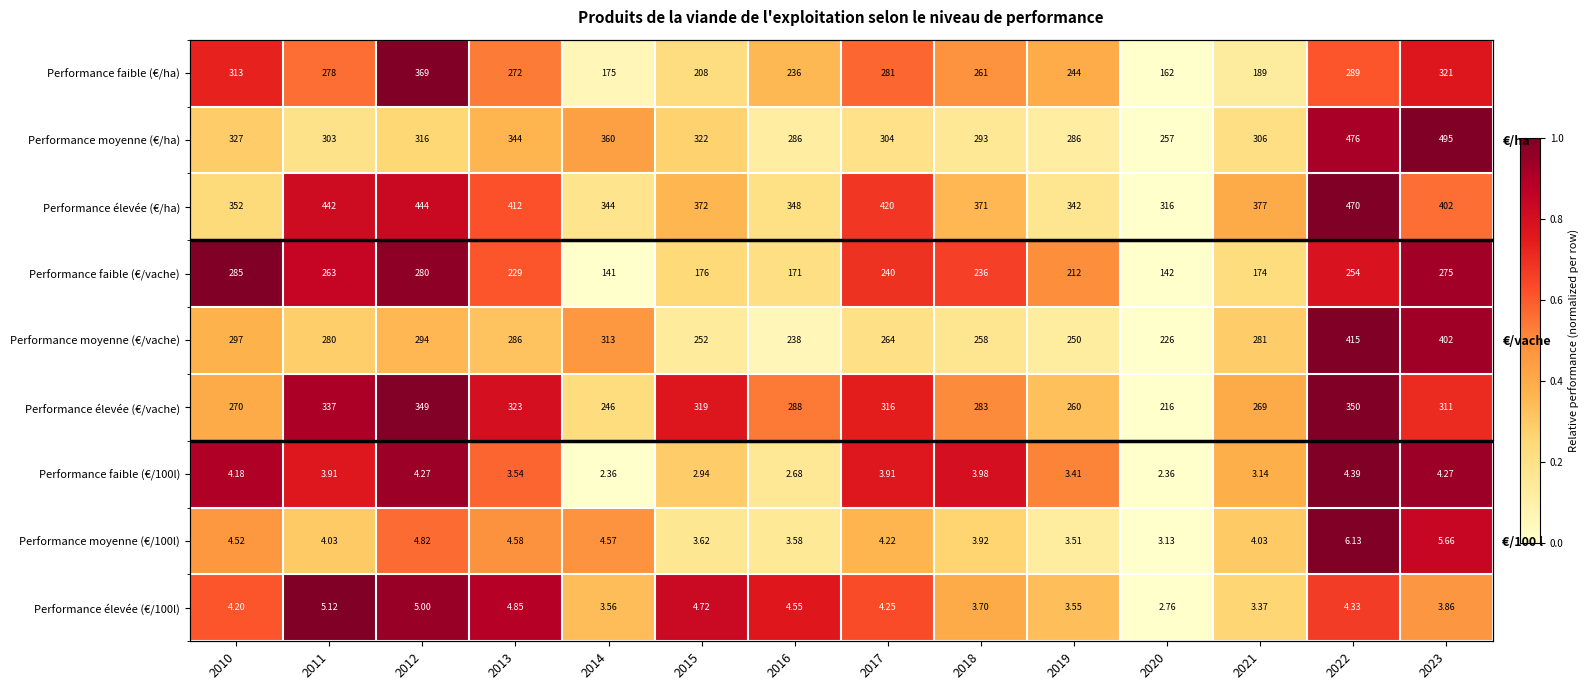

What is the difference between the maximum and minimum values in the Performance élevée (€/100l) series?

1.0